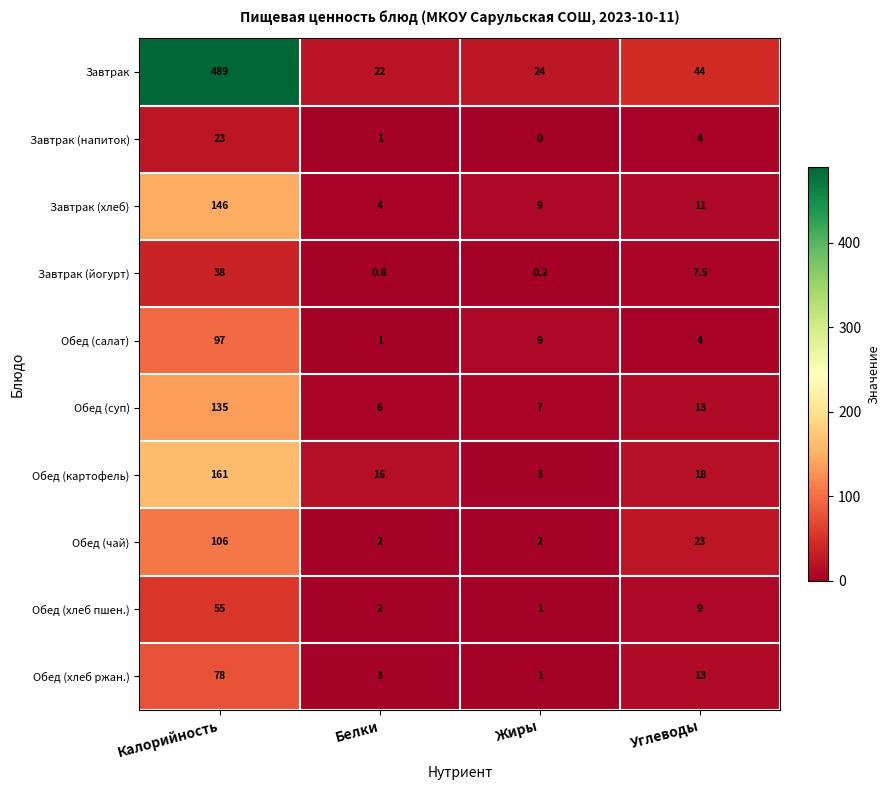

Which series changed the most between Калорийность and Белки?

Завтрак